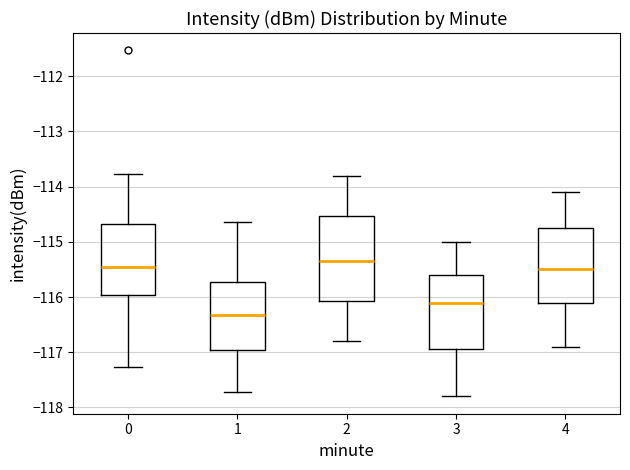

Reading left to right, transcribe this box plot: for each box, give where its median line is, the range the box spans, and where its two whiskers end, as read against the y-axis. The values are not printed on the chart, so give them approximately, as read against the axis.

0: median -115.4, box -116.0 to -114.7, whiskers -117.3 to -113.8
1: median -116.3, box -117.0 to -115.7, whiskers -117.7 to -114.6
2: median -115.3, box -116.1 to -114.5, whiskers -116.8 to -113.8
3: median -116.1, box -116.9 to -115.6, whiskers -117.8 to -115.0
4: median -115.5, box -116.1 to -114.7, whiskers -116.9 to -114.1